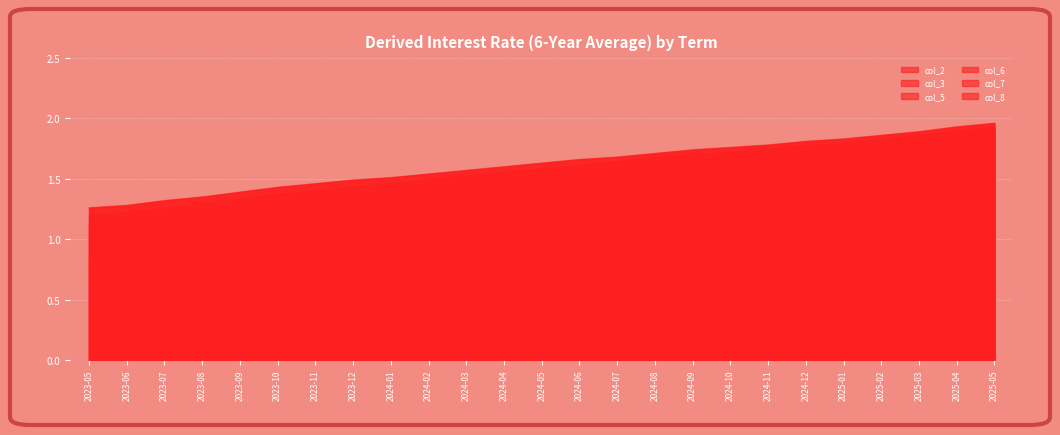

What position from the right is 2024-07?

11